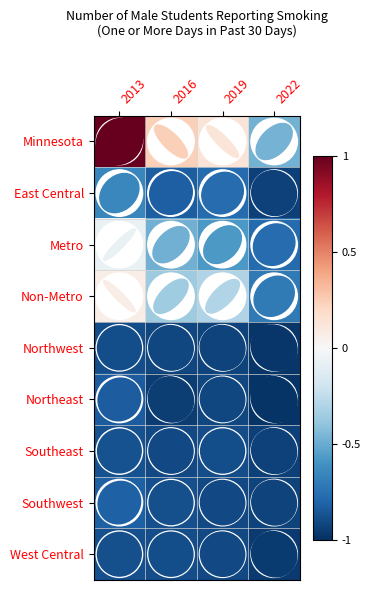

What is the sum of all Northeast values?

-3.7